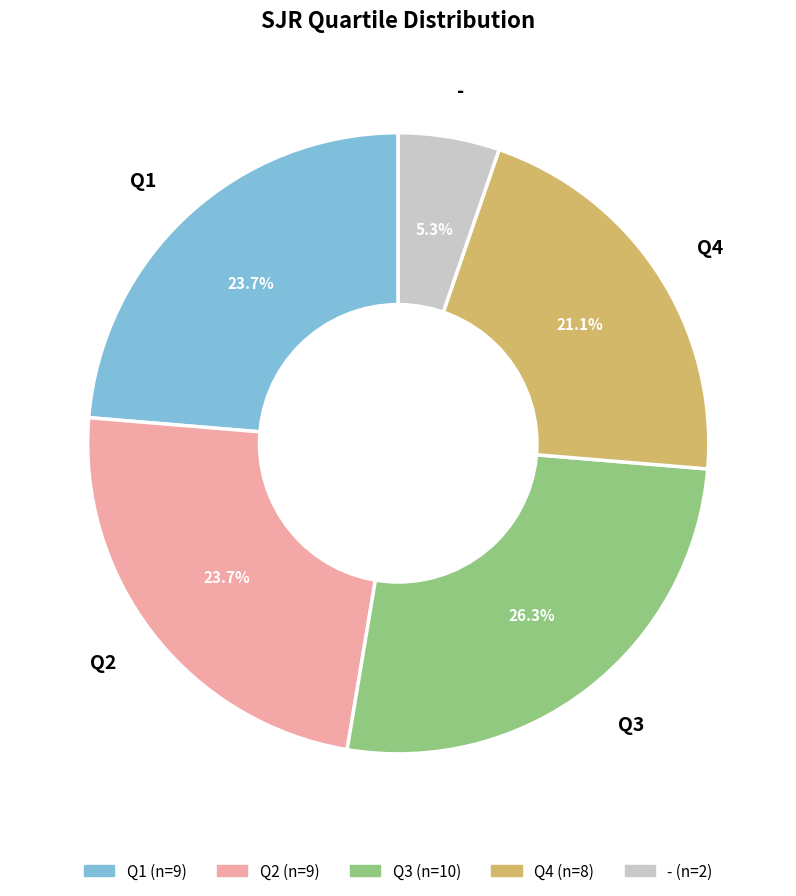

To the nearest percent, what portion does Q3 represent?

26%